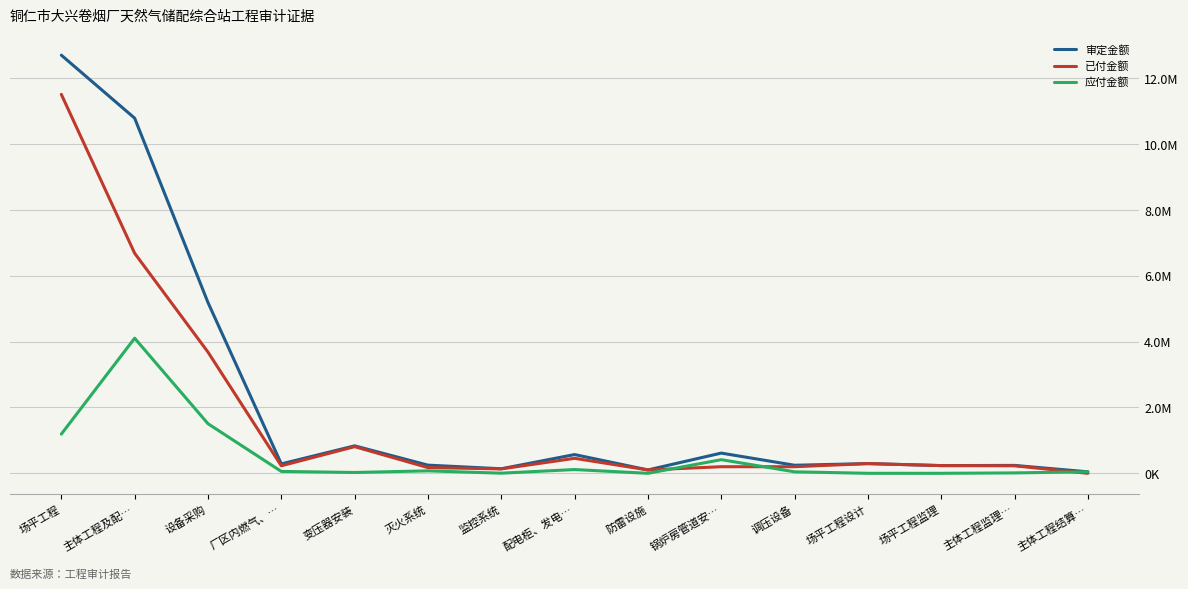

List the series in order of their overall mean, lowest first.

应付金额, 已付金额, 审定金额